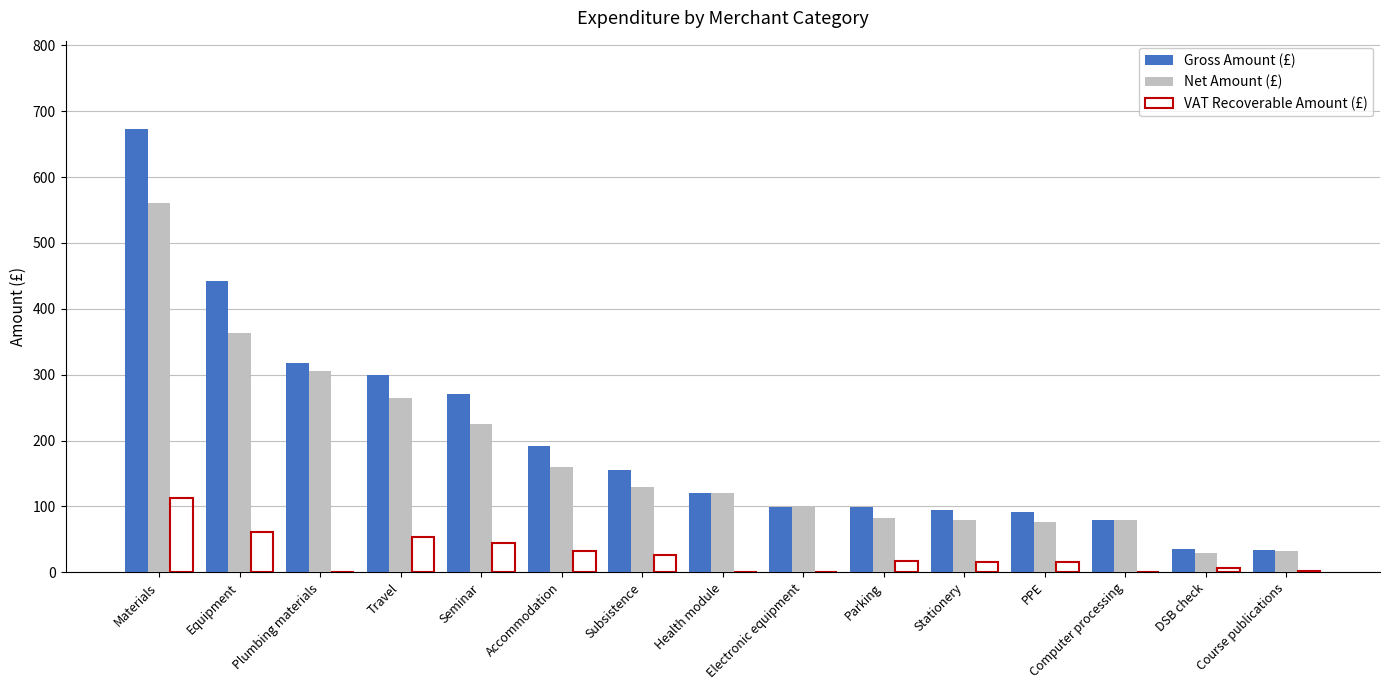

Is it true that VAT Recoverable Amount (£) equals 1.2 at Course publications?

True